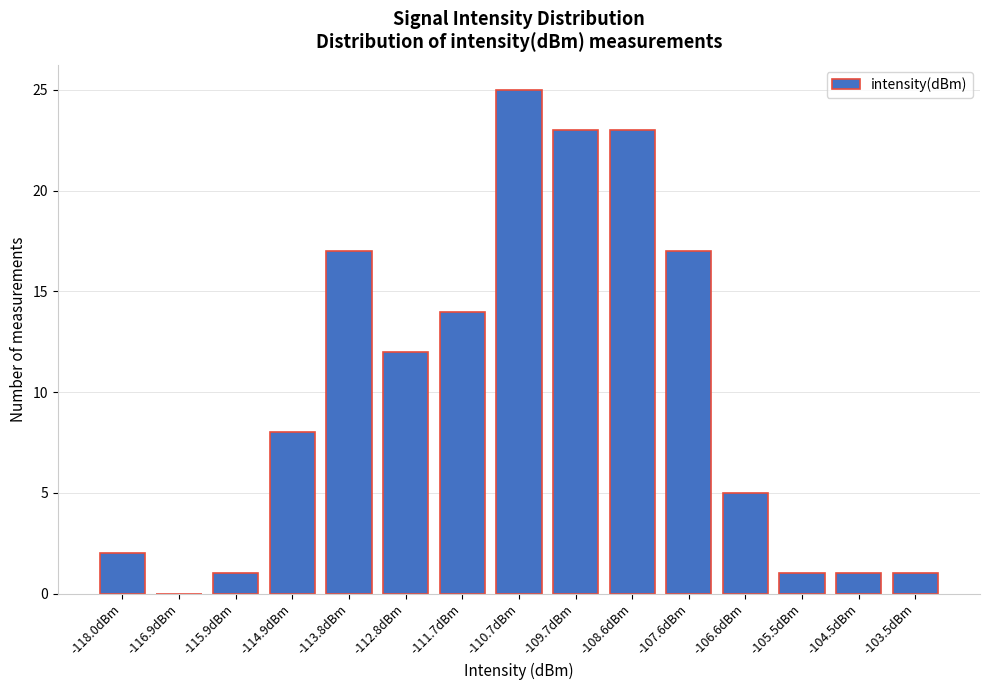

Reading left to right, list all the values displayed in this chart.

-118.0dBm=2	-116.9dBm=0	-115.9dBm=1	-114.9dBm=8	-113.8dBm=17	-112.8dBm=12	-111.7dBm=14	-110.7dBm=25	-109.7dBm=23	-108.6dBm=23	-107.6dBm=17	-106.6dBm=5	-105.5dBm=1	-104.5dBm=1	-103.5dBm=1